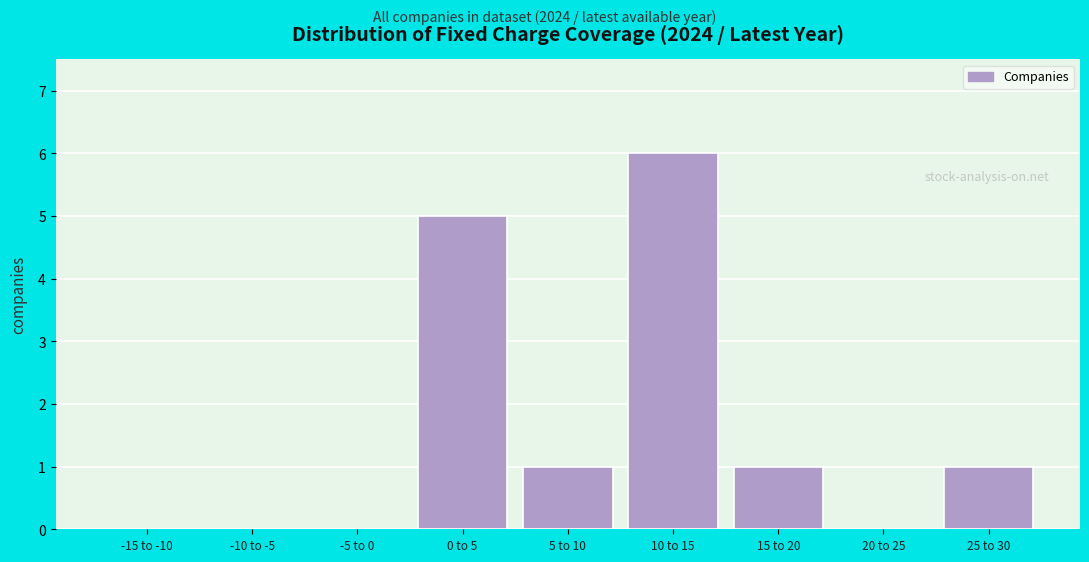

Reading right to left, list all the values displayed in this chart.

25 to 30=1	20 to 25=0	15 to 20=1	10 to 15=6	5 to 10=1	0 to 5=5	-5 to 0=0	-10 to -5=0	-15 to -10=0